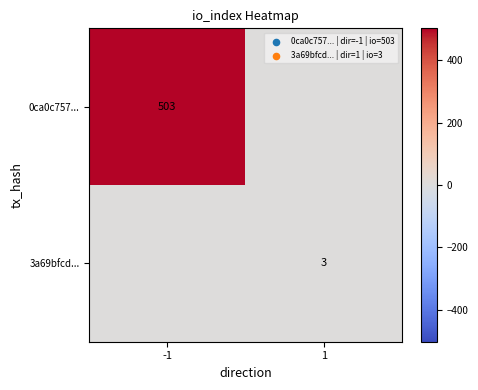

Is the value of 3a69bfcd... at 1 greater than the value of 0ca0c757... at -1?

No